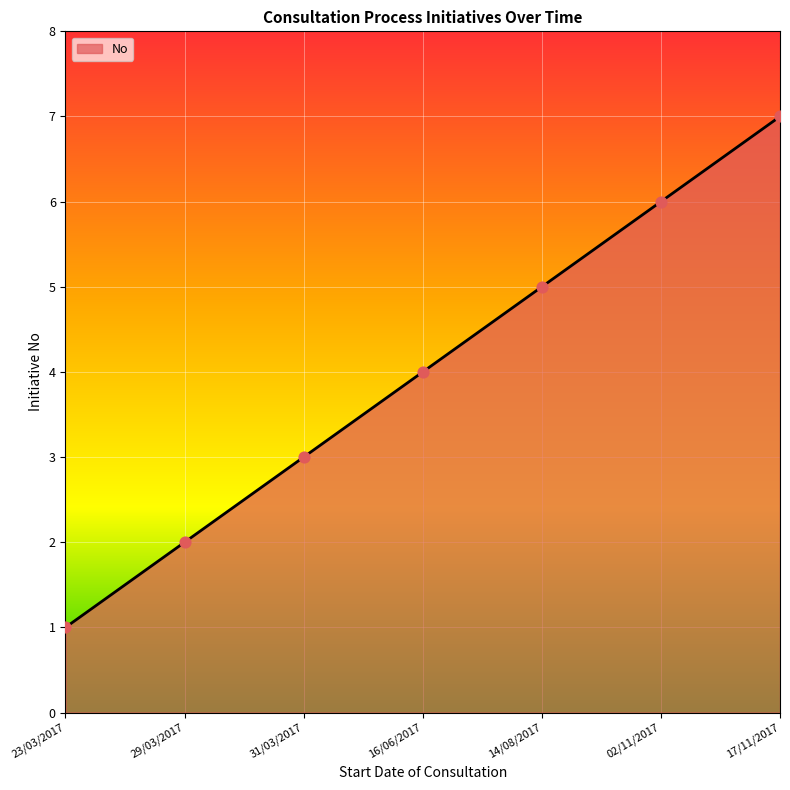

Which has a higher value, 14/08/2017 or 29/03/2017?

14/08/2017